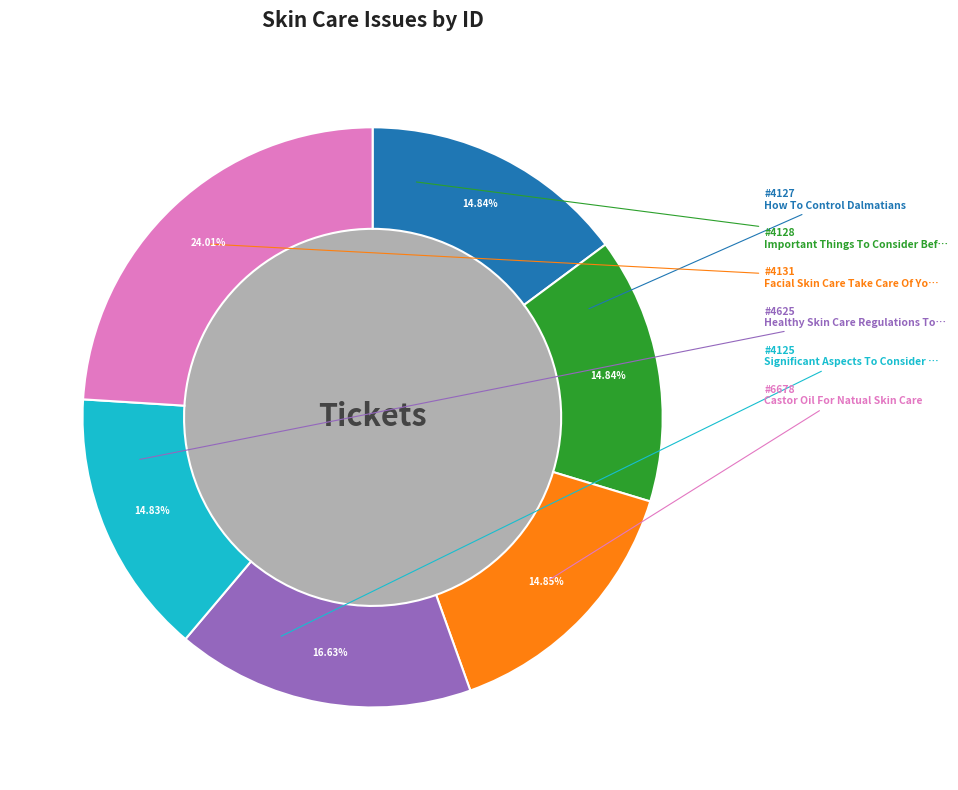

Is there a majority slice in this chart?

No